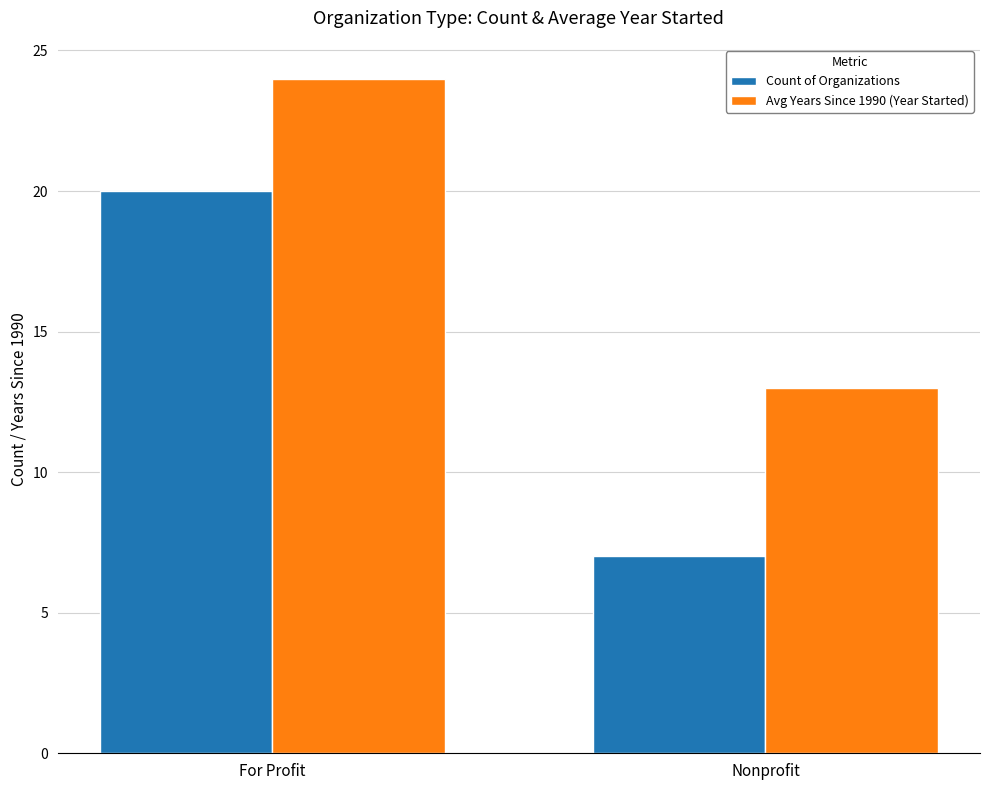

The Avg Years Since 1990 (Year Started) series shows 3 at Nonprofit. True or false?

False